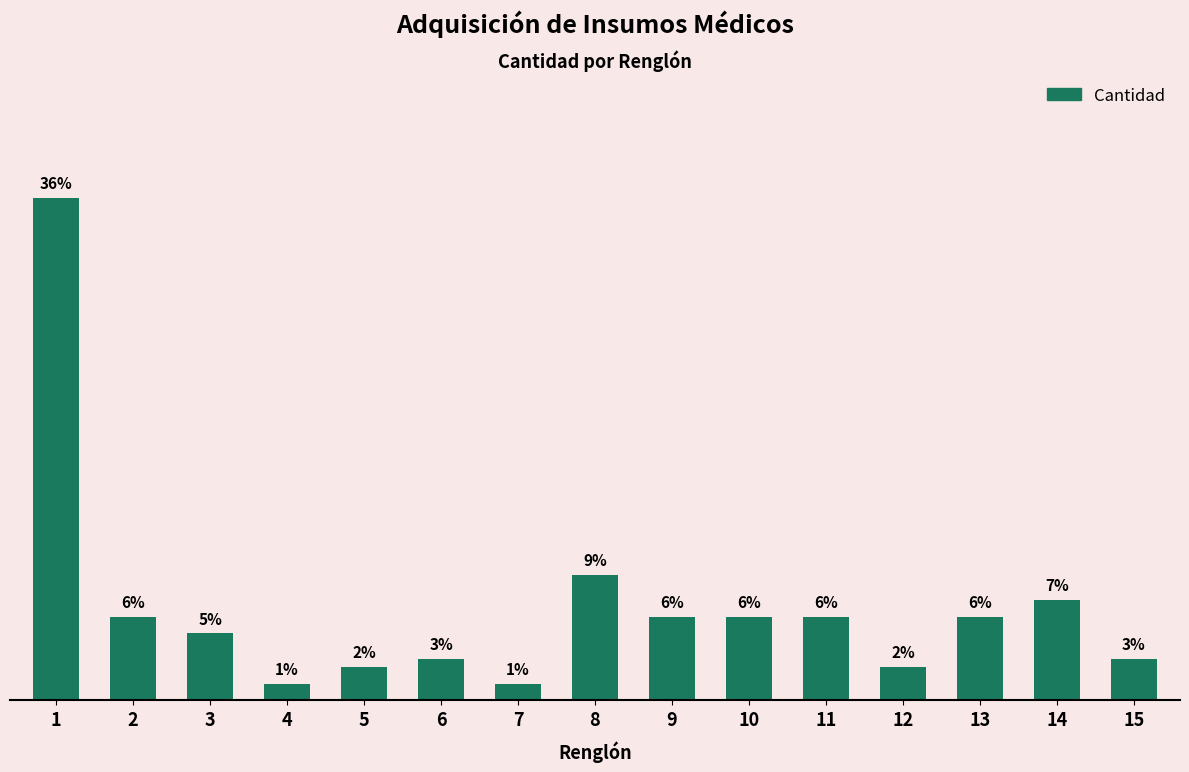

Which label corresponds to the smallest value in the chart?

4